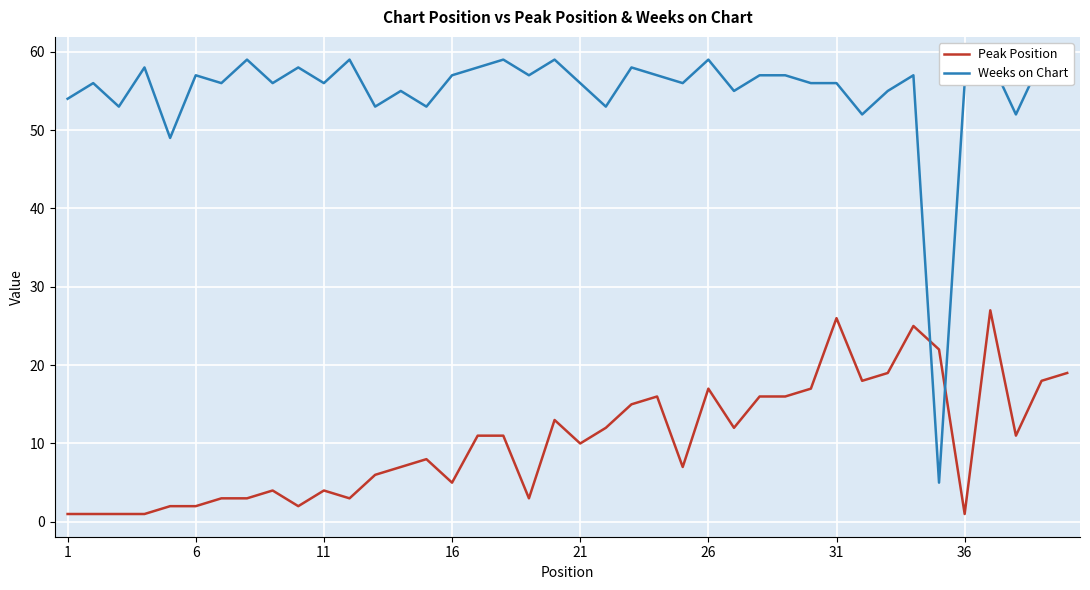

True or false: Peak Position has a value of 1 at 16.

False